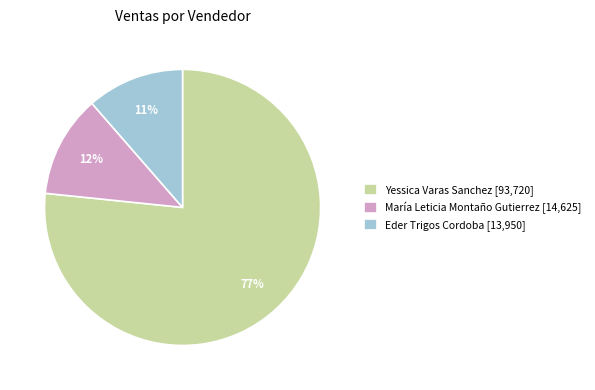

To the nearest percent, what is the average slice percentage?

33%